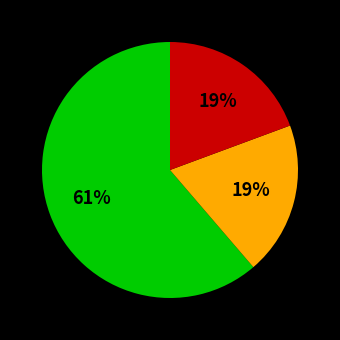

To the nearest percent, what is the difference between the largest and smallest slice percentages?

42%